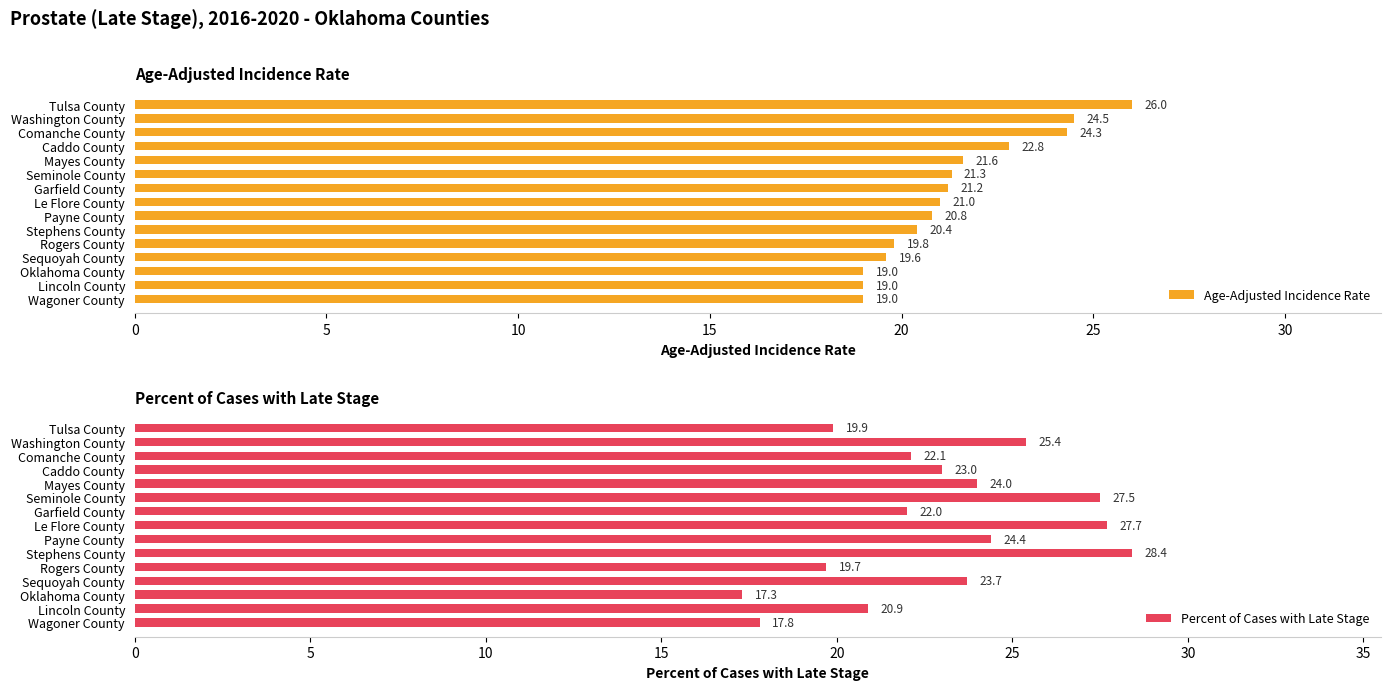

The Percent of Cases with Late Stage series shows 27.7 at Le Flore County. True or false?

True